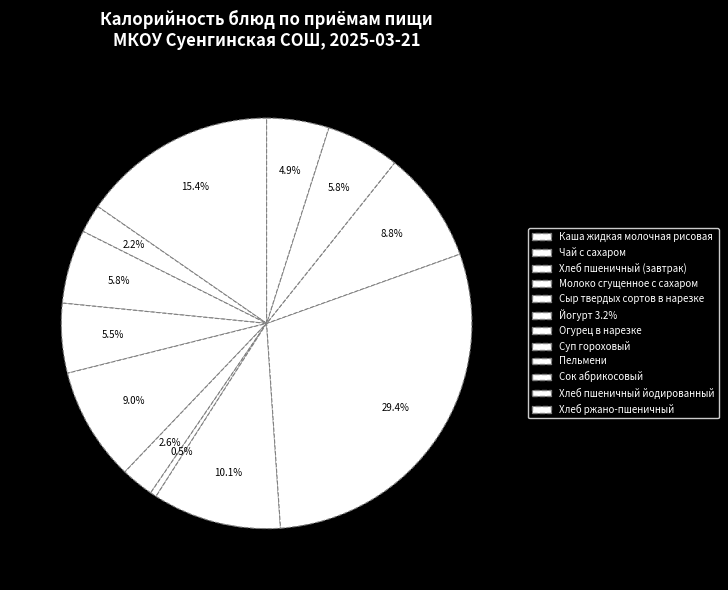

Combined, do Пельмени and Хлеб пшеничный (завтрак) account for over 50%?

No